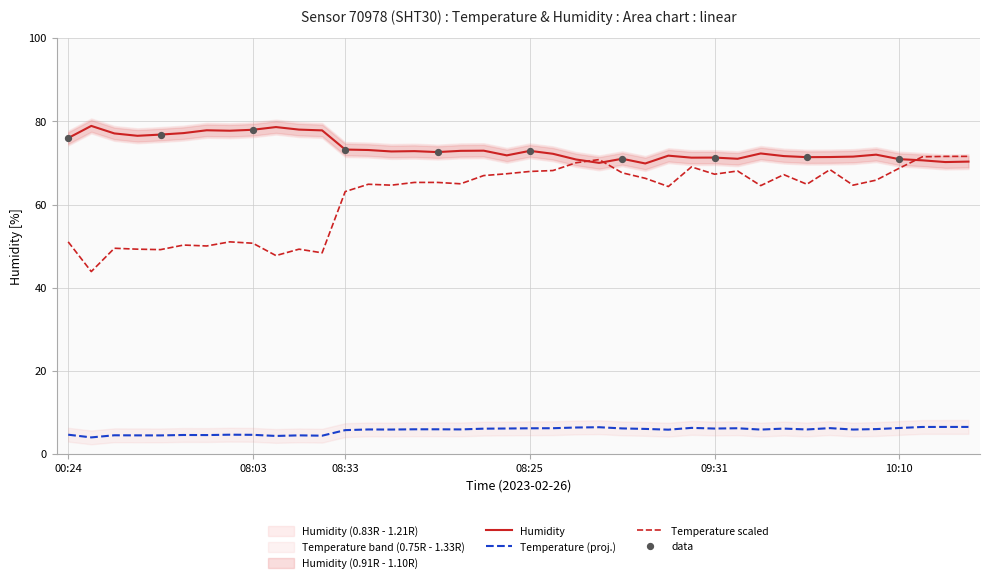

True or false: Temperature (proj.) has a value of 1.5 at 10:10.

False